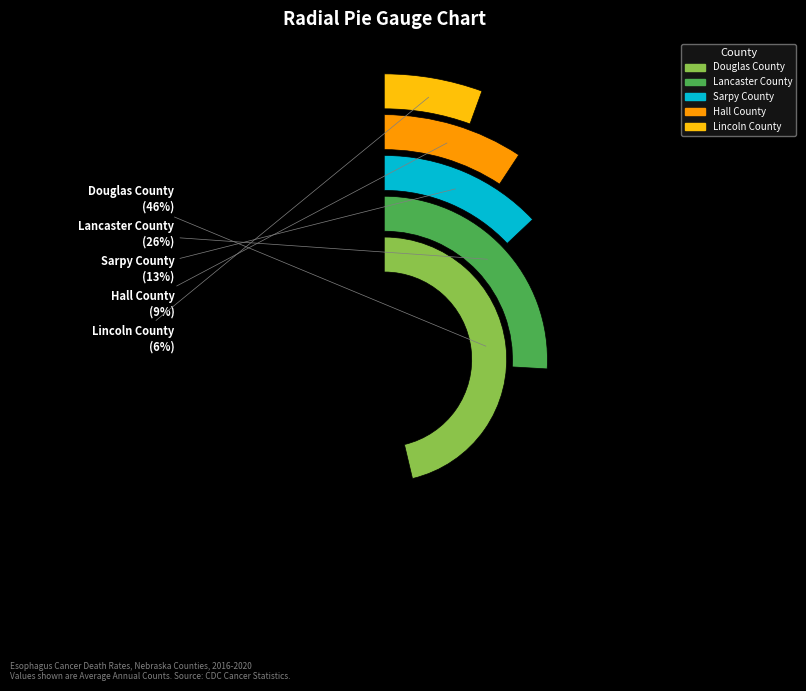

Which category has the smallest portion of the pie?

Lincoln County